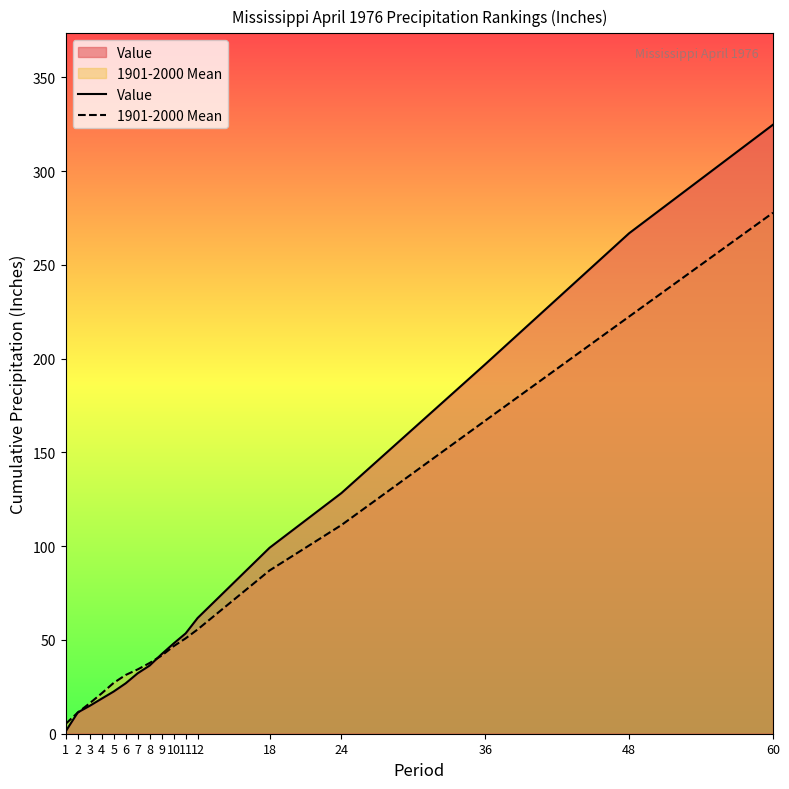

What is the sum of all Value values?

1386.0